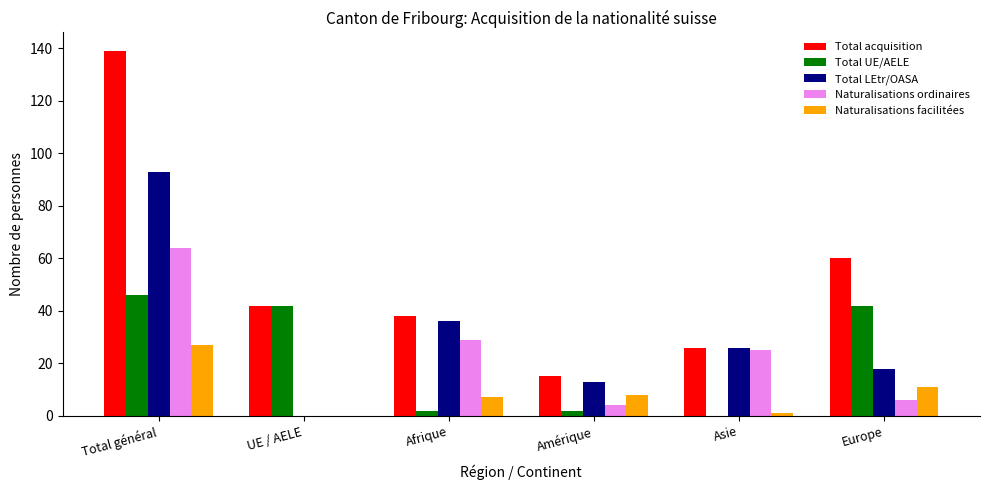

What is the sum of all Naturalisations facilitées values?

54